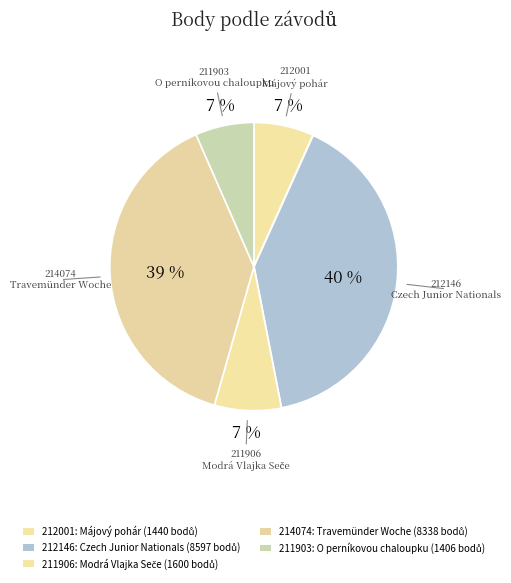

Which category has the smallest portion of the pie?

211903
O perníkovou chaloupku